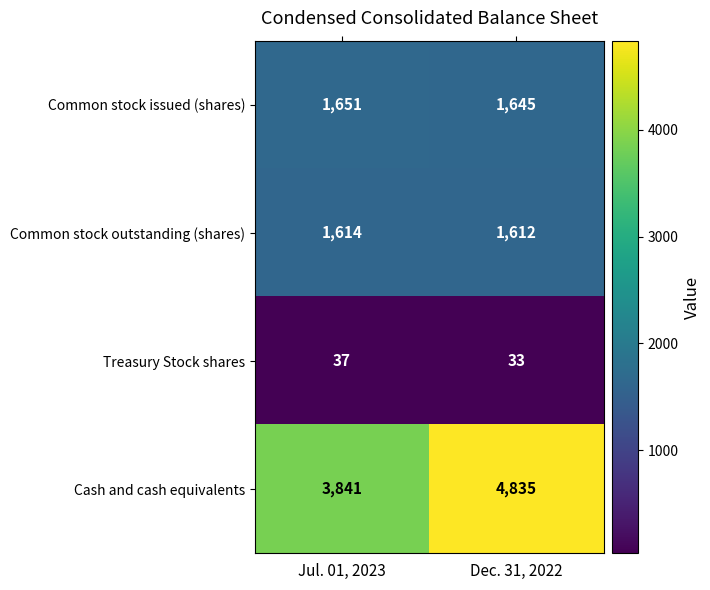

List the series in order of their peak value, highest first.

Cash and cash equivalents, Common stock issued (shares), Common stock outstanding (shares), Treasury Stock shares